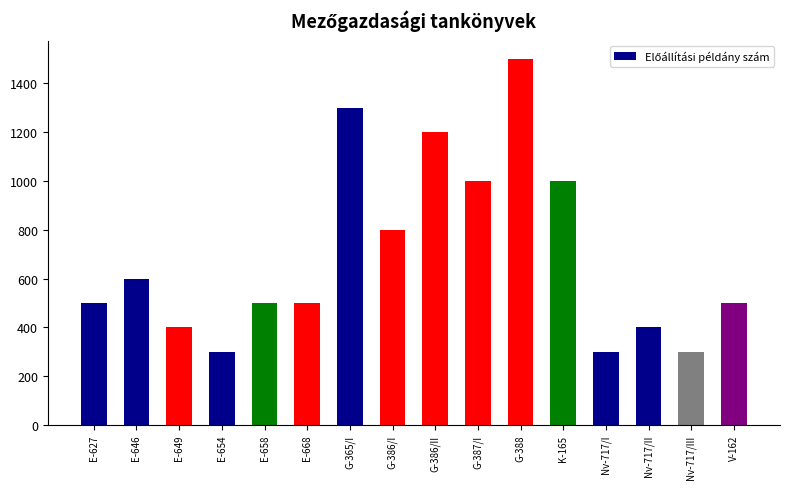

Which has a higher value, Nv-717/III or K-165?

K-165